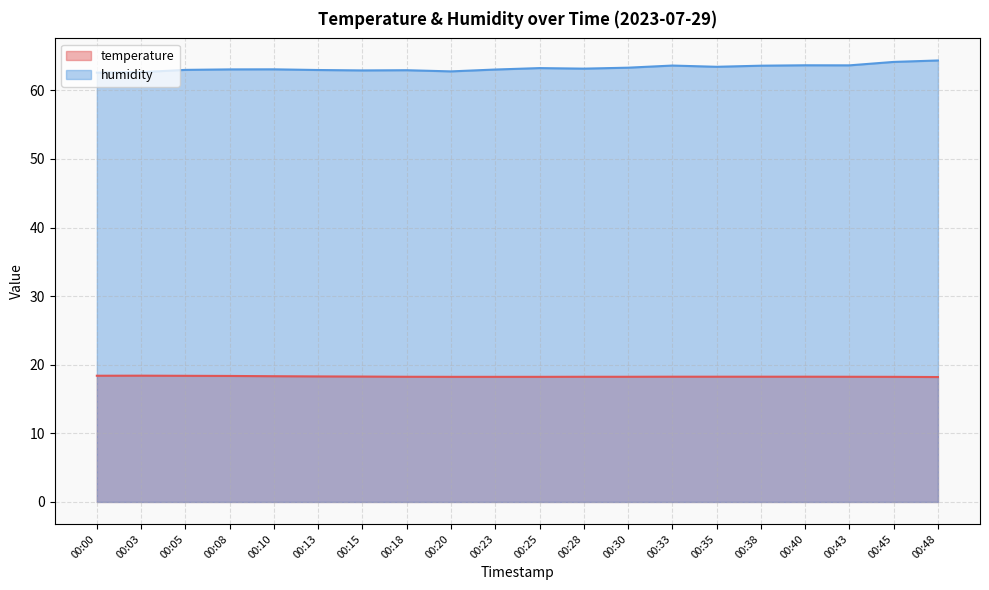

Reading left to right, what are all the values shown in this chart?

temperature: 18.4	18.4	18.4	18.4	18.3	18.3	18.3	18.2	18.2	18.2	18.2	18.2	18.2	18.3	18.3	18.3	18.3	18.2	18.2	18.2
humidity: 62.6	62.7	63.0	63.1	63.1	63.0	62.9	62.9	62.8	63.0	63.2	63.2	63.3	63.6	63.4	63.6	63.7	63.6	64.2	64.4